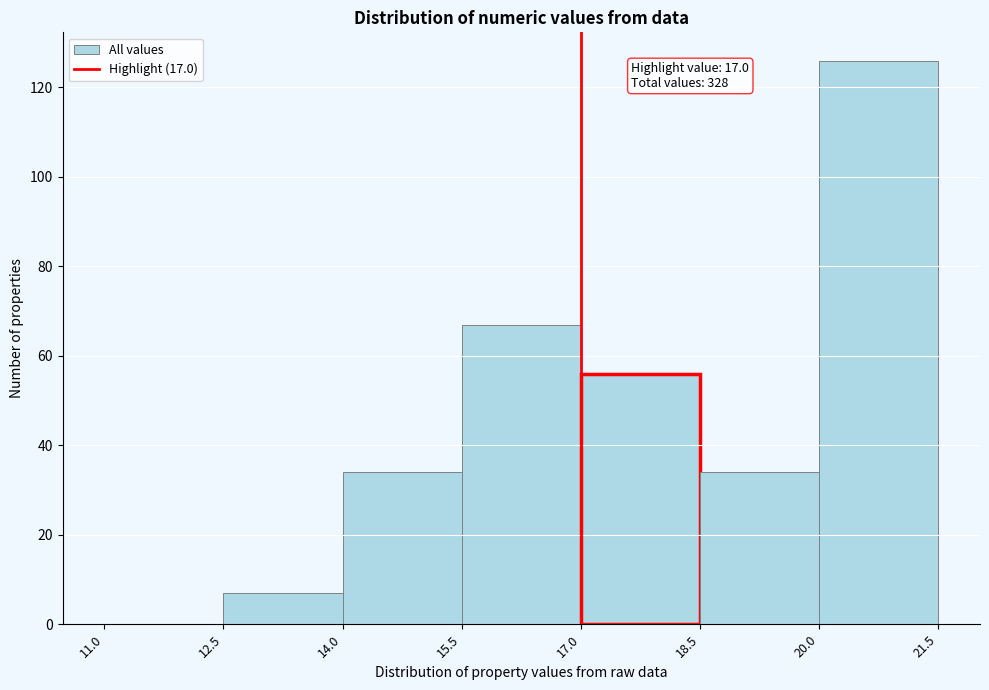

Which range on the x-axis has the tallest bar?

20.0 to 21.5